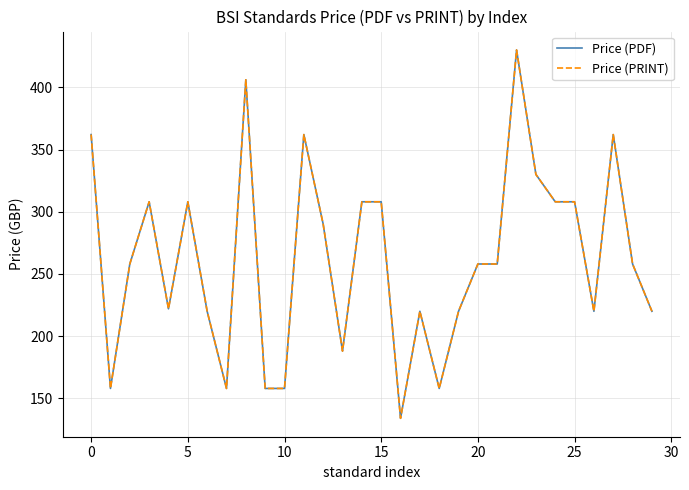

Is this an area chart (filled region under the line)?

No